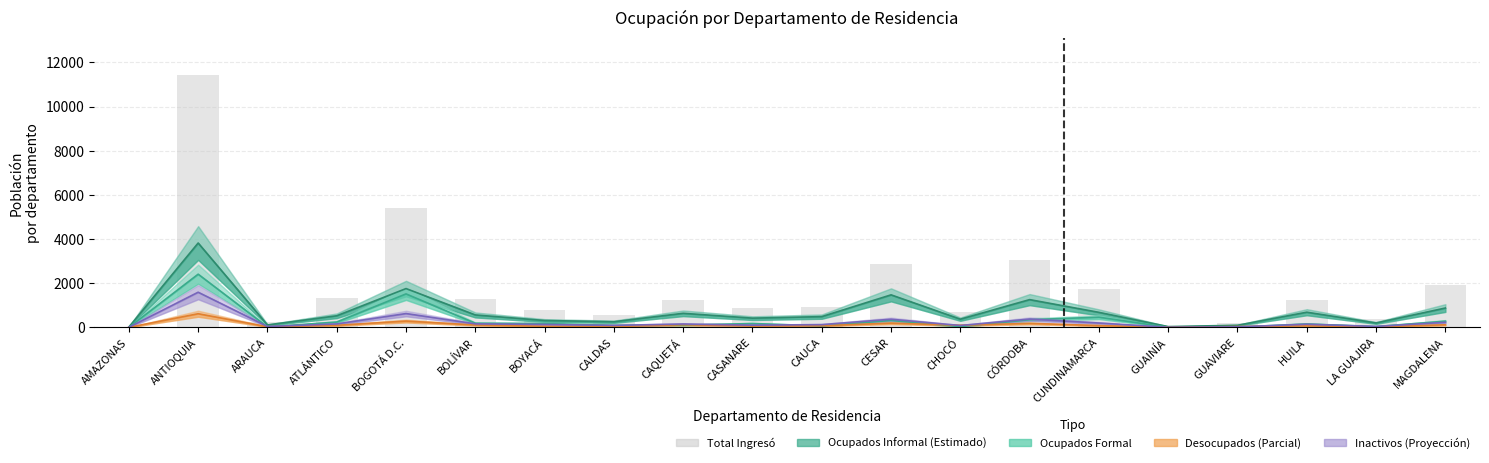

What is the smallest value displayed?

1